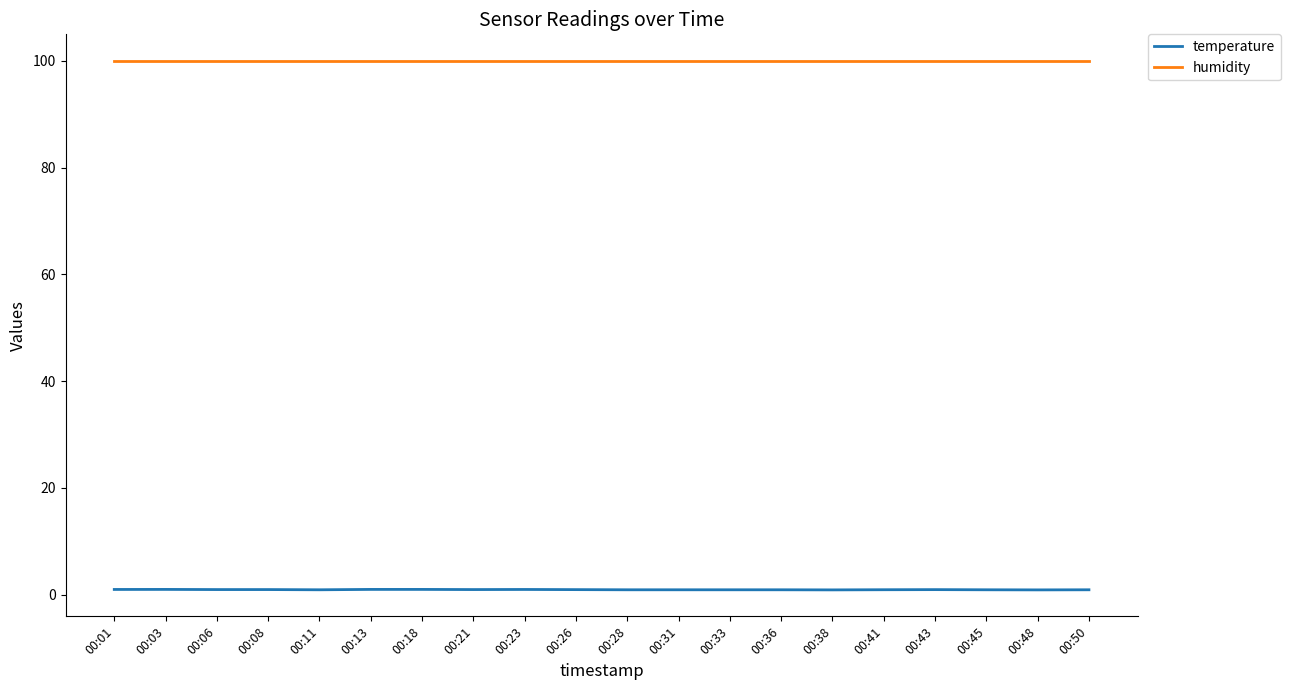

The humidity series shows 100.0 at 00:18. True or false?

True